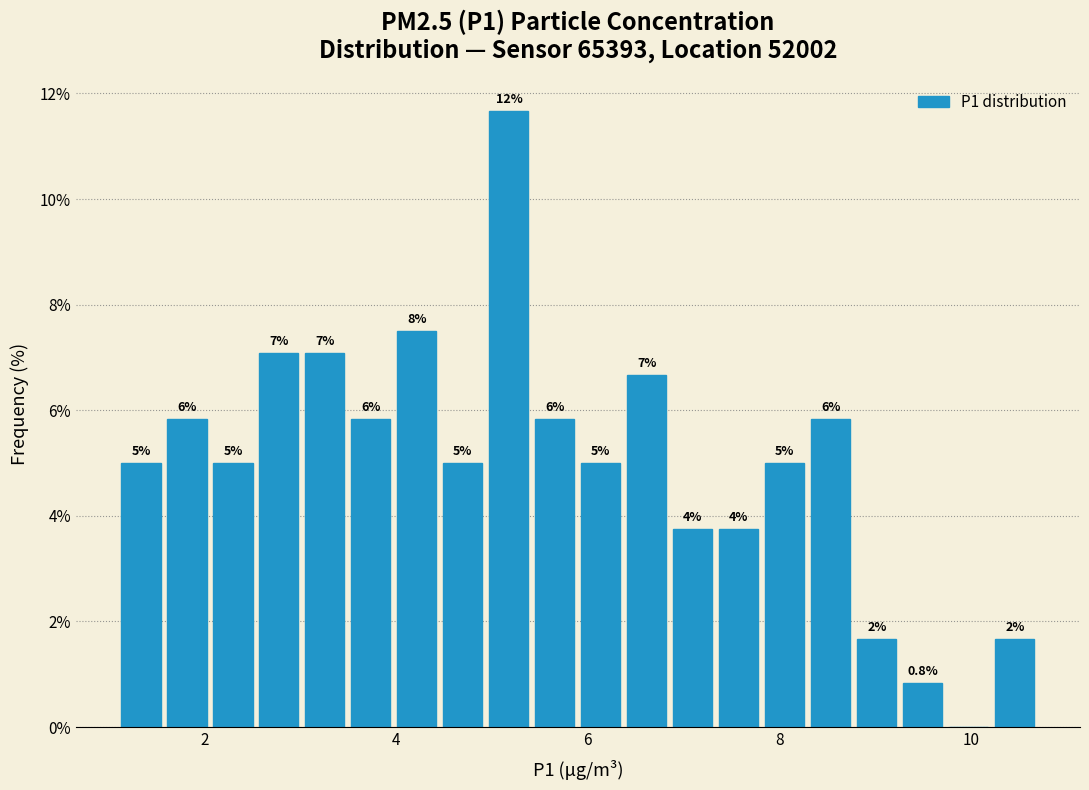

Read against the x-axis, roughly where is the centre of the tallest bar?

5.2